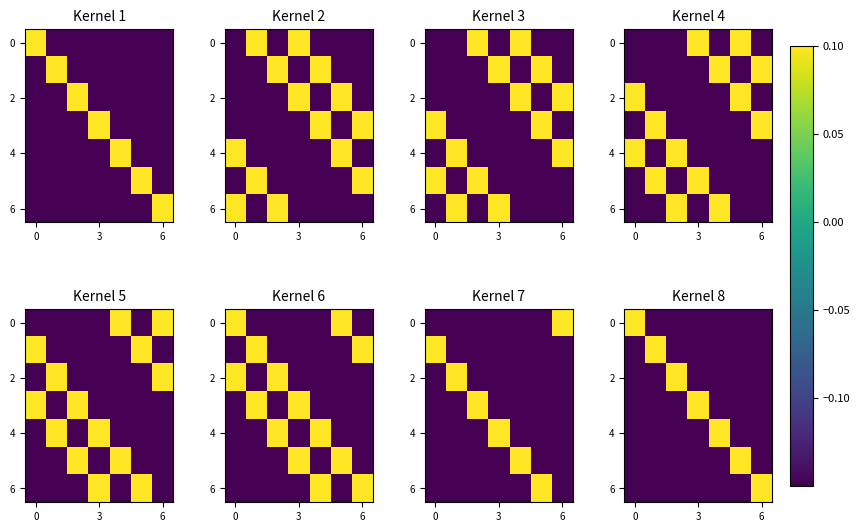

Which category has the highest value in the 6 series?

6